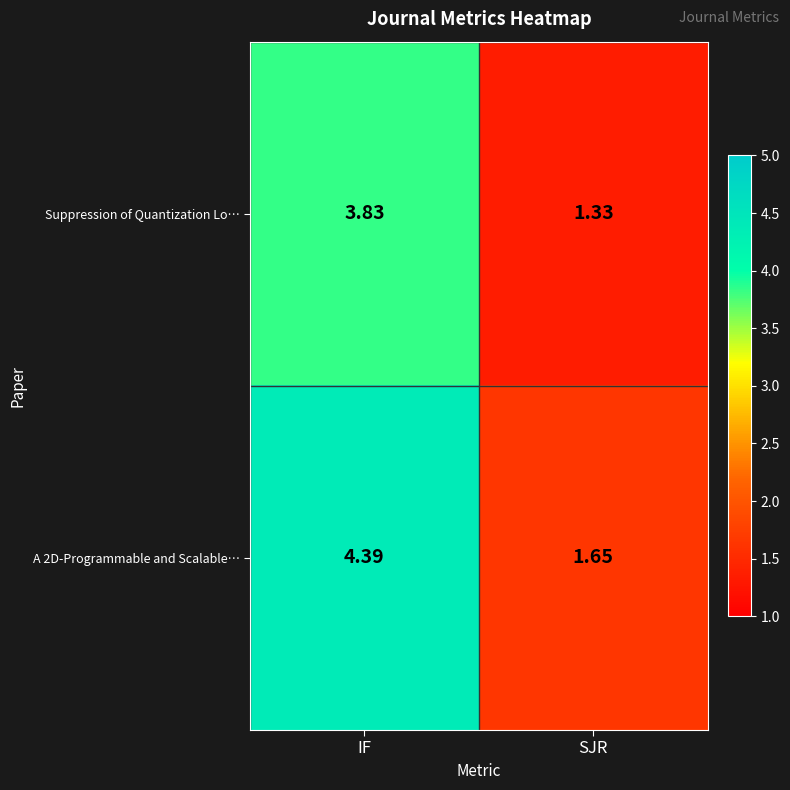

At which label does A 2D-Programmable and Scalable… first exceed 4?

IF